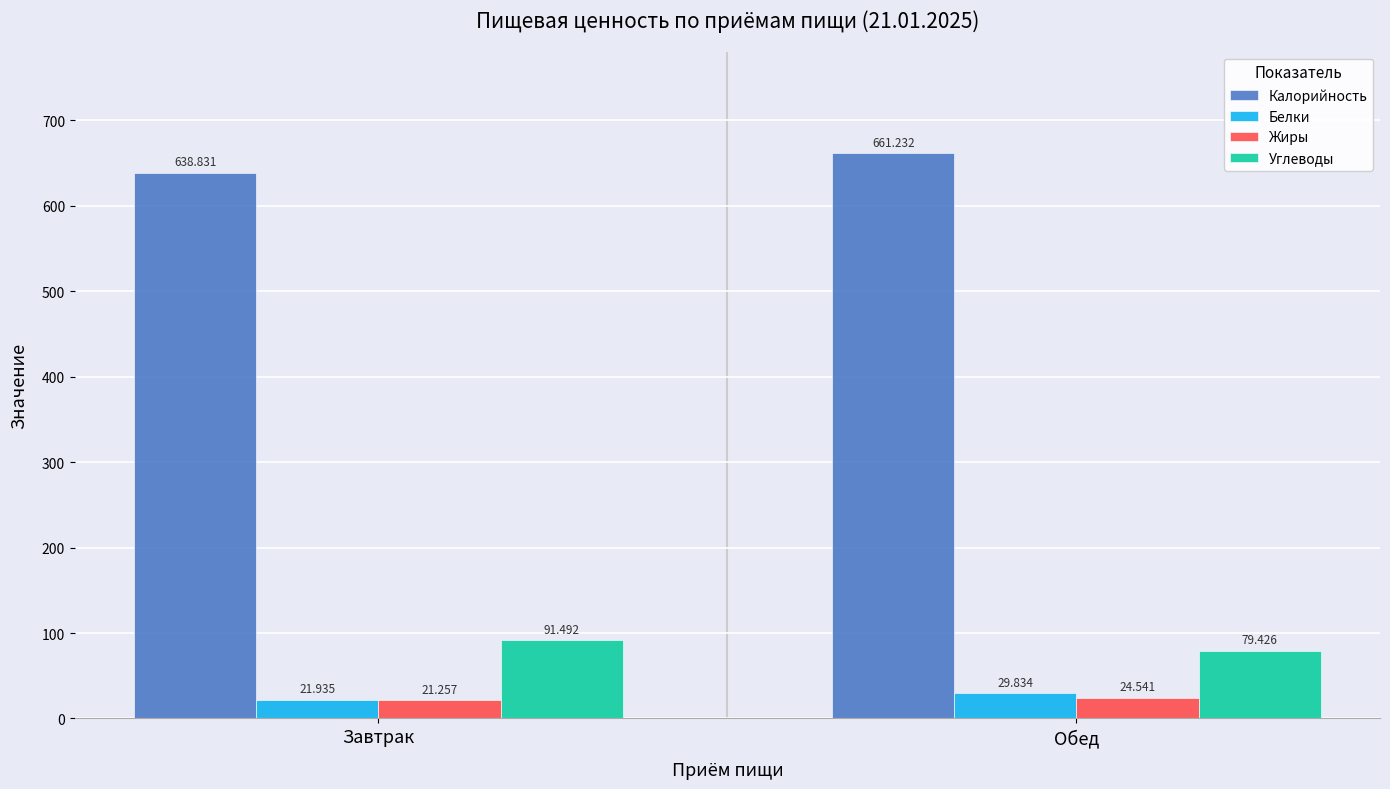

How many groups of bars are there?

2